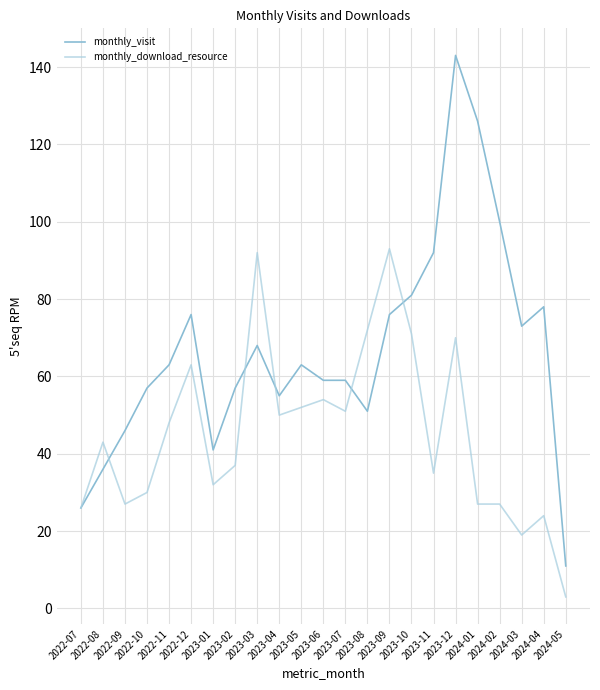

Where is the first local minimum for monthly_download_resource?

2022-09